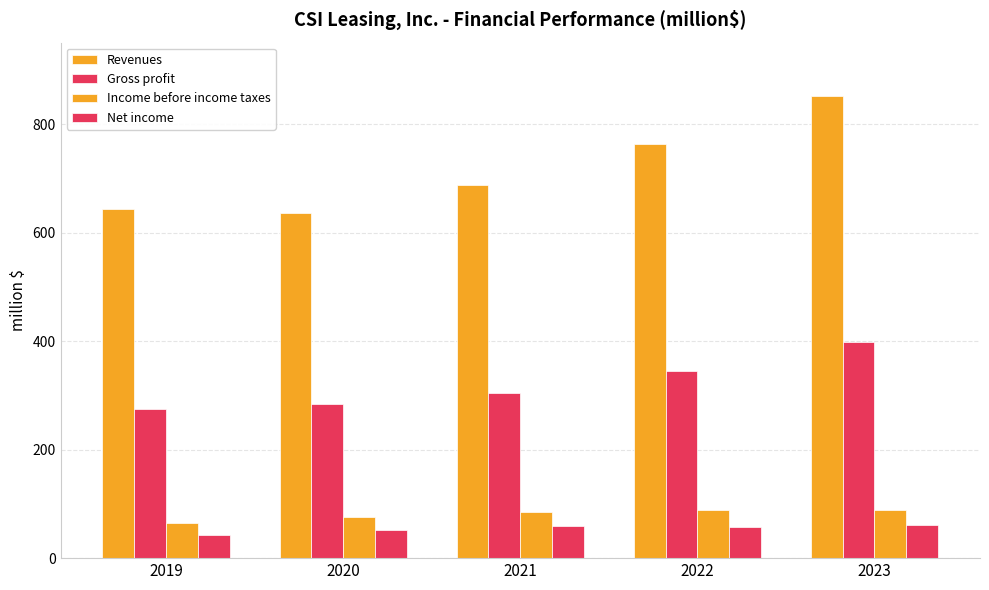

True or false: Income before income taxes has a value of 85 at 2021.

True